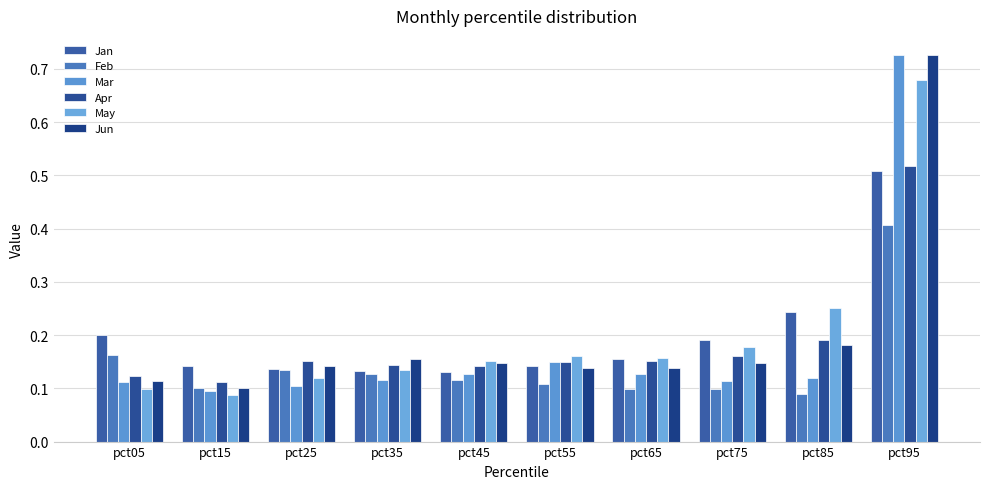

Rank the categories by May value from highest to lowest.

pct95, pct85, pct75, pct55, pct65, pct45, pct35, pct25, pct05, pct15